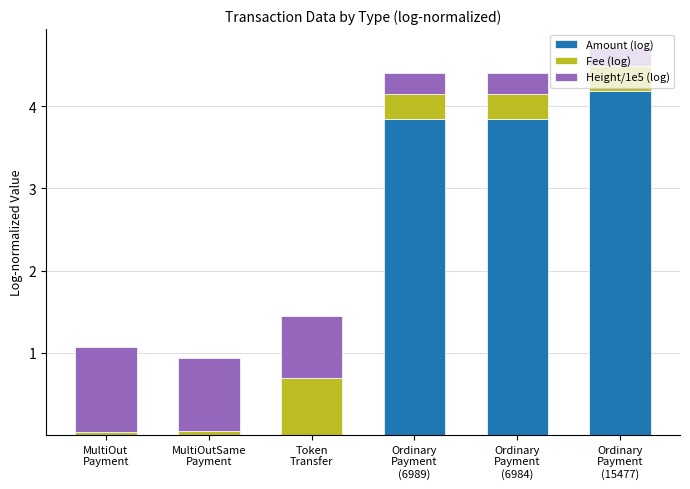

At which category is the sum across all series the highest?

Ordinary
Payment
(15477)